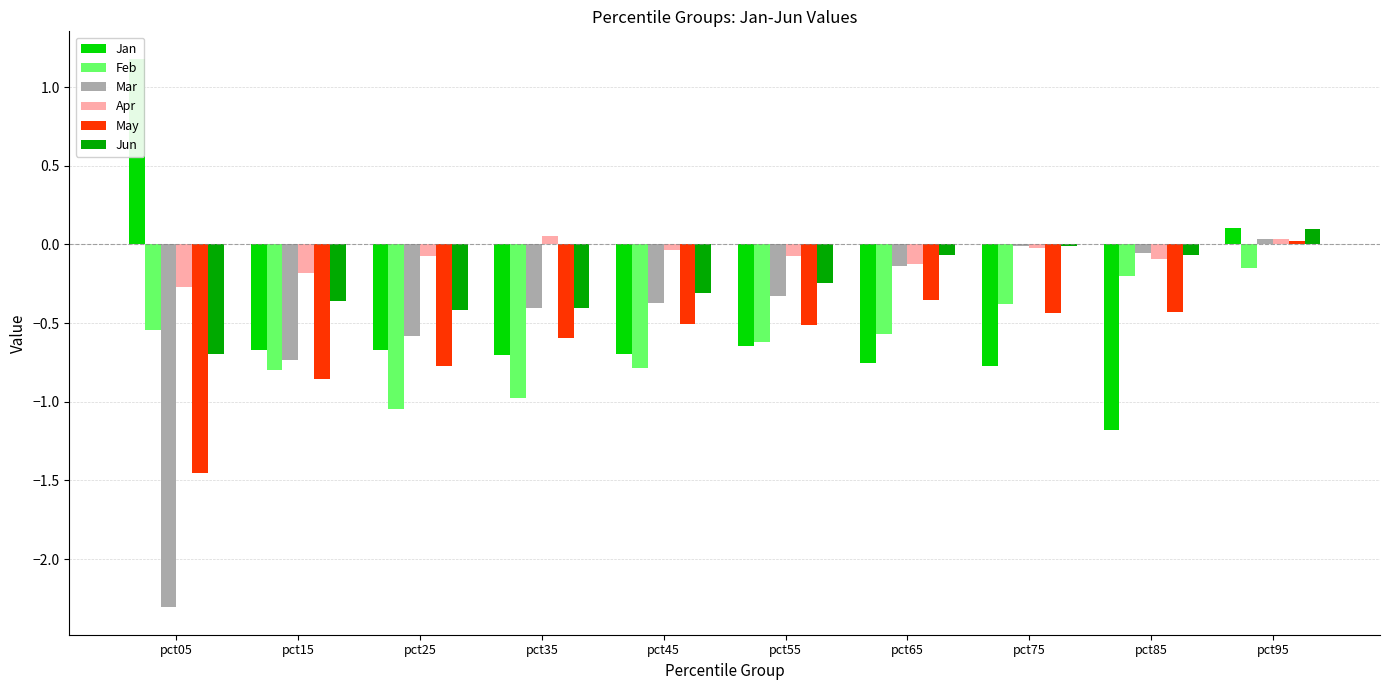

At pct65, list the series in order from largest to smallest.

Jun, Apr, Mar, May, Feb, Jan